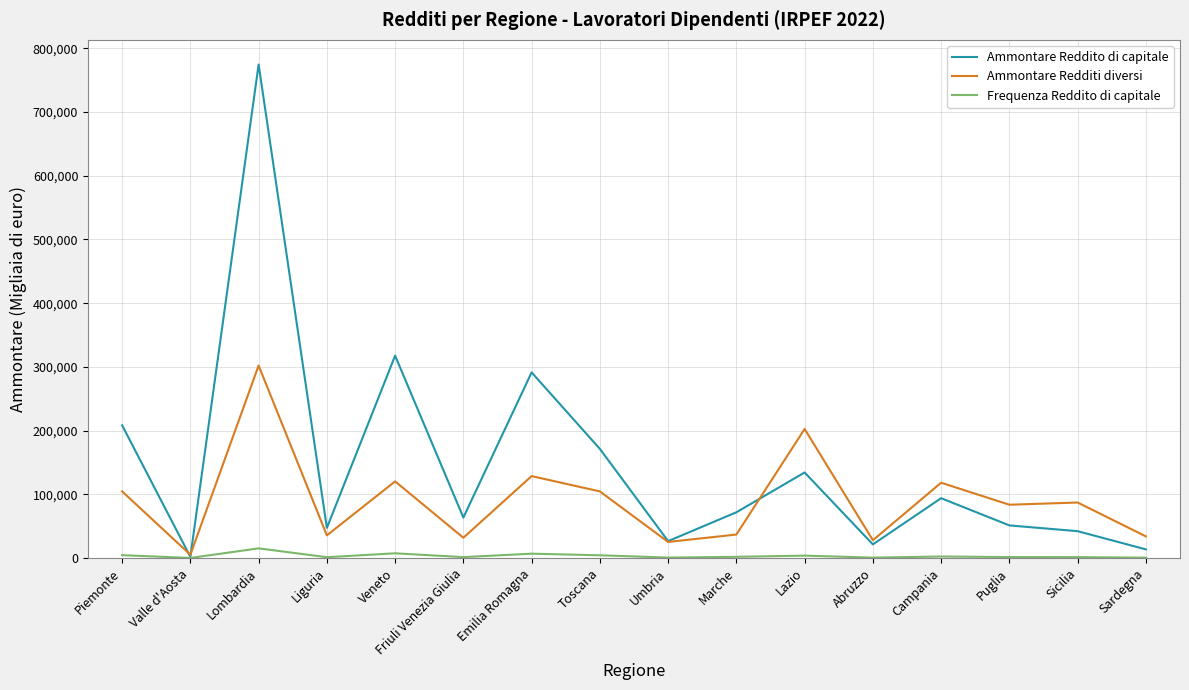

Rank the series at Piemonte from highest to lowest value.

Ammontare Reddito di capitale, Ammontare Redditi diversi, Frequenza Reddito di capitale